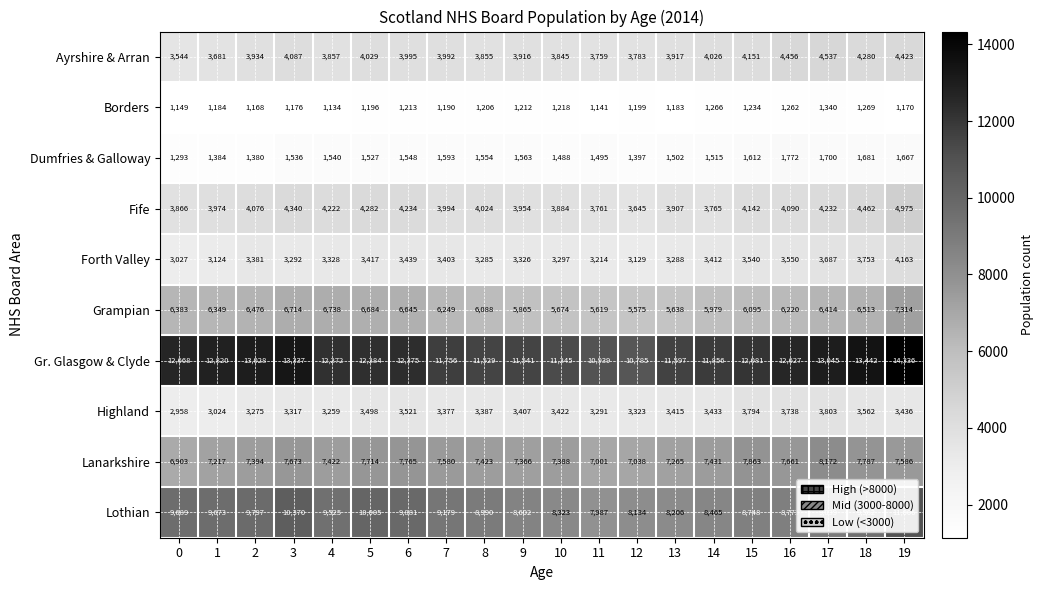

What is the total value across all series at 9?

50752